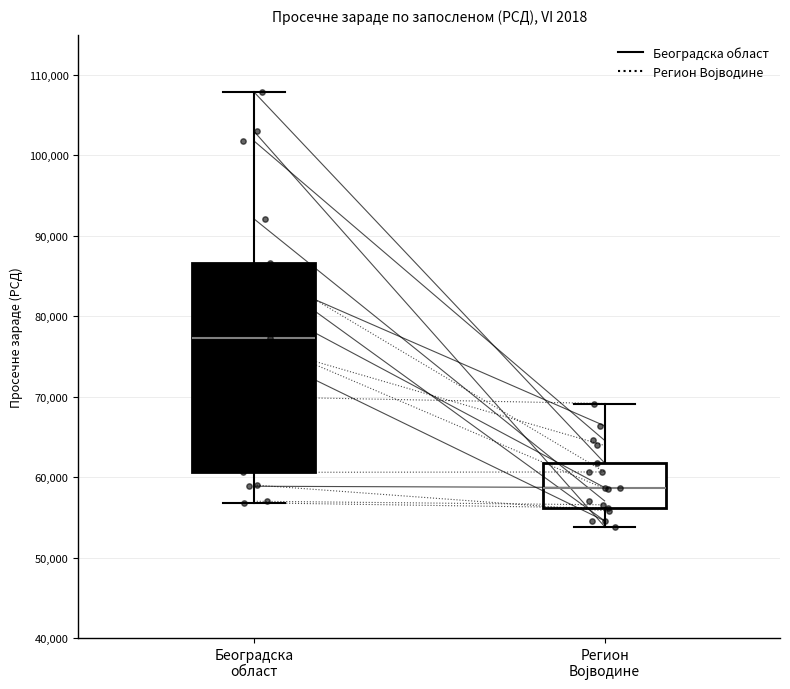

Where does the upper whisker of the box for Регион Војводине end on the y-axis? The values are not printed on the chart, so give them approximately, as read against the axis.

69000